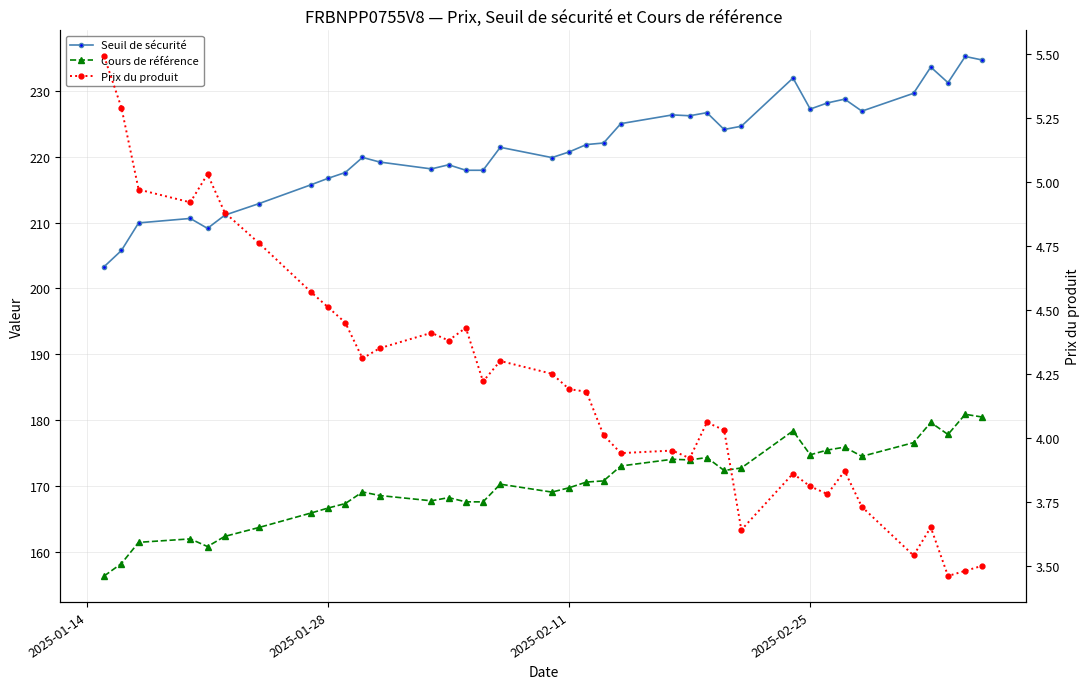

What is the value of the Prix du produit point at the 5th from the left?

5.0